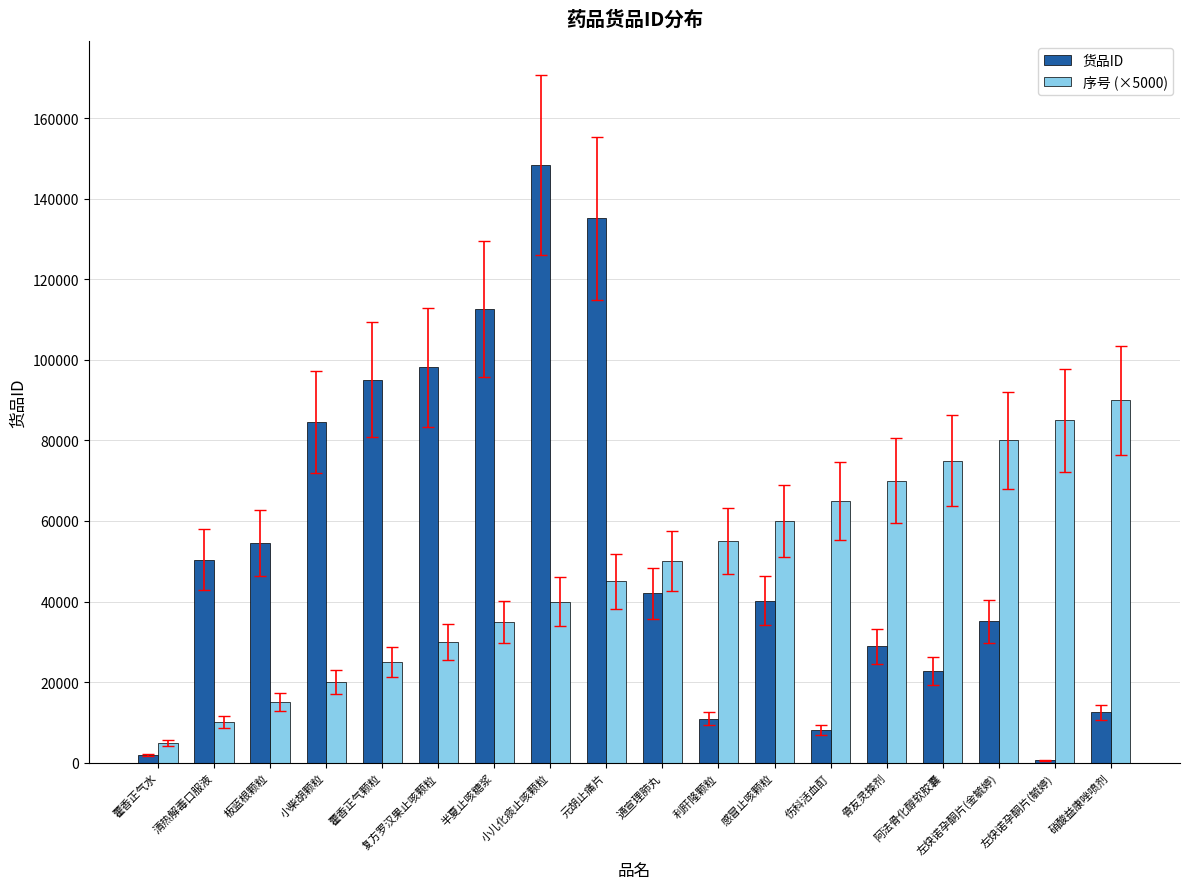

Reading right to left, what are all the values shown in this chart?

货品ID: 硝酸益康唑喷剂=12488	左炔诺孕酮片(毓婷)=587	左炔诺孕酮片(金毓婷)=35094	阿法骨化醇软胶囊=22777	骨友灵搽剂=28935	伤科活血酊=8130	感冒止咳颗粒=40223	利肝隆颗粒=10967	通宣理肺丸=42101	元胡止痛片=135143	小儿化痰止咳颗粒=148345	半夏止咳糖浆=112546	复方罗汉果止咳颗粒=98144	藿香正气颗粒=95043	小柴胡颗粒=84647	板蓝根颗粒=54467	清热解毒口服液=50345	藿香正气水=1836
序号 (×5000): 硝酸益康唑喷剂=90000	左炔诺孕酮片(毓婷)=85000	左炔诺孕酮片(金毓婷)=80000	阿法骨化醇软胶囊=75000	骨友灵搽剂=70000	伤科活血酊=65000	感冒止咳颗粒=60000	利肝隆颗粒=55000	通宣理肺丸=50000	元胡止痛片=45000	小儿化痰止咳颗粒=40000	半夏止咳糖浆=35000	复方罗汉果止咳颗粒=30000	藿香正气颗粒=25000	小柴胡颗粒=20000	板蓝根颗粒=15000	清热解毒口服液=10000	藿香正气水=5000